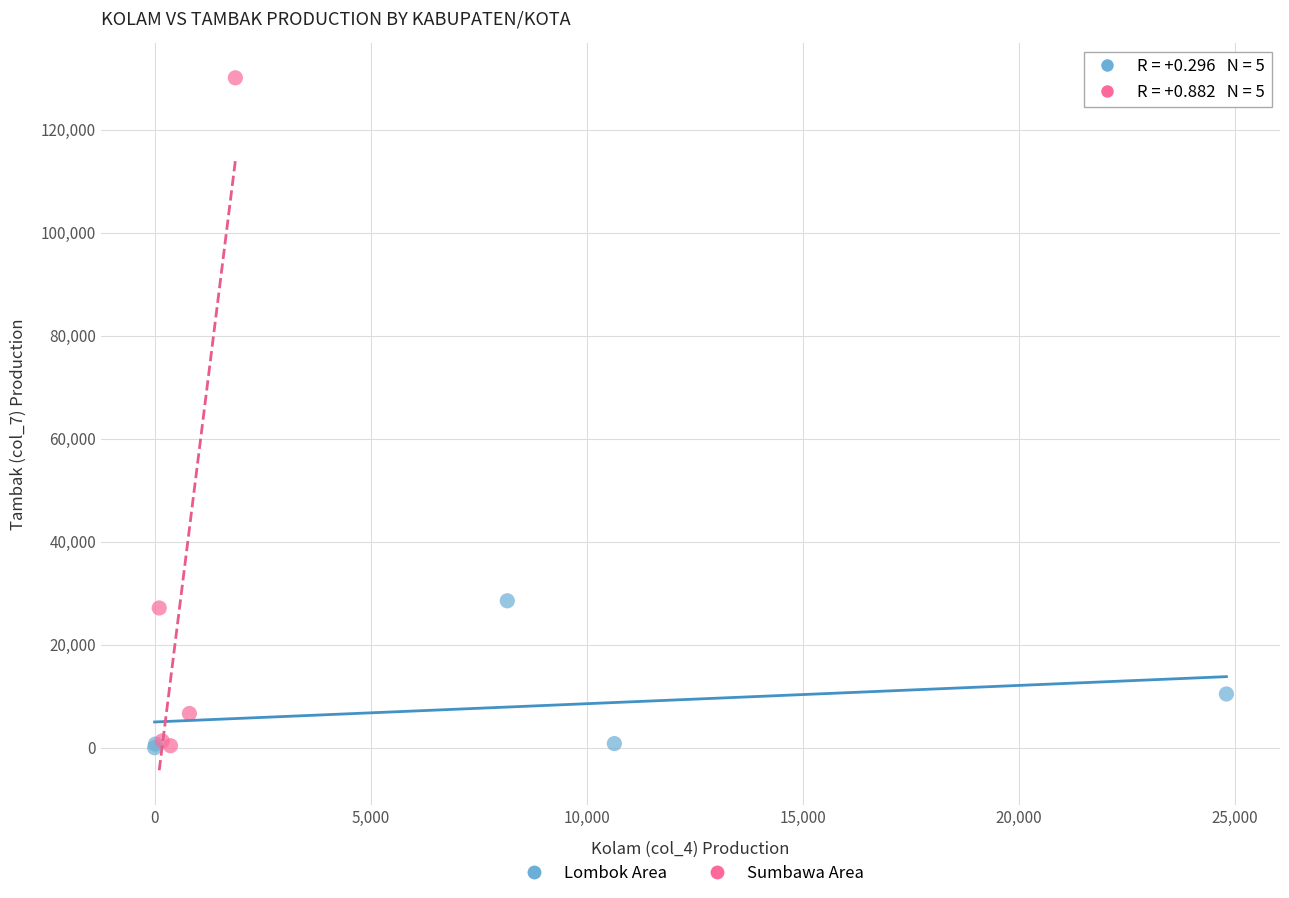

Which series has the widest spread of Y values?

Sumbawa Area